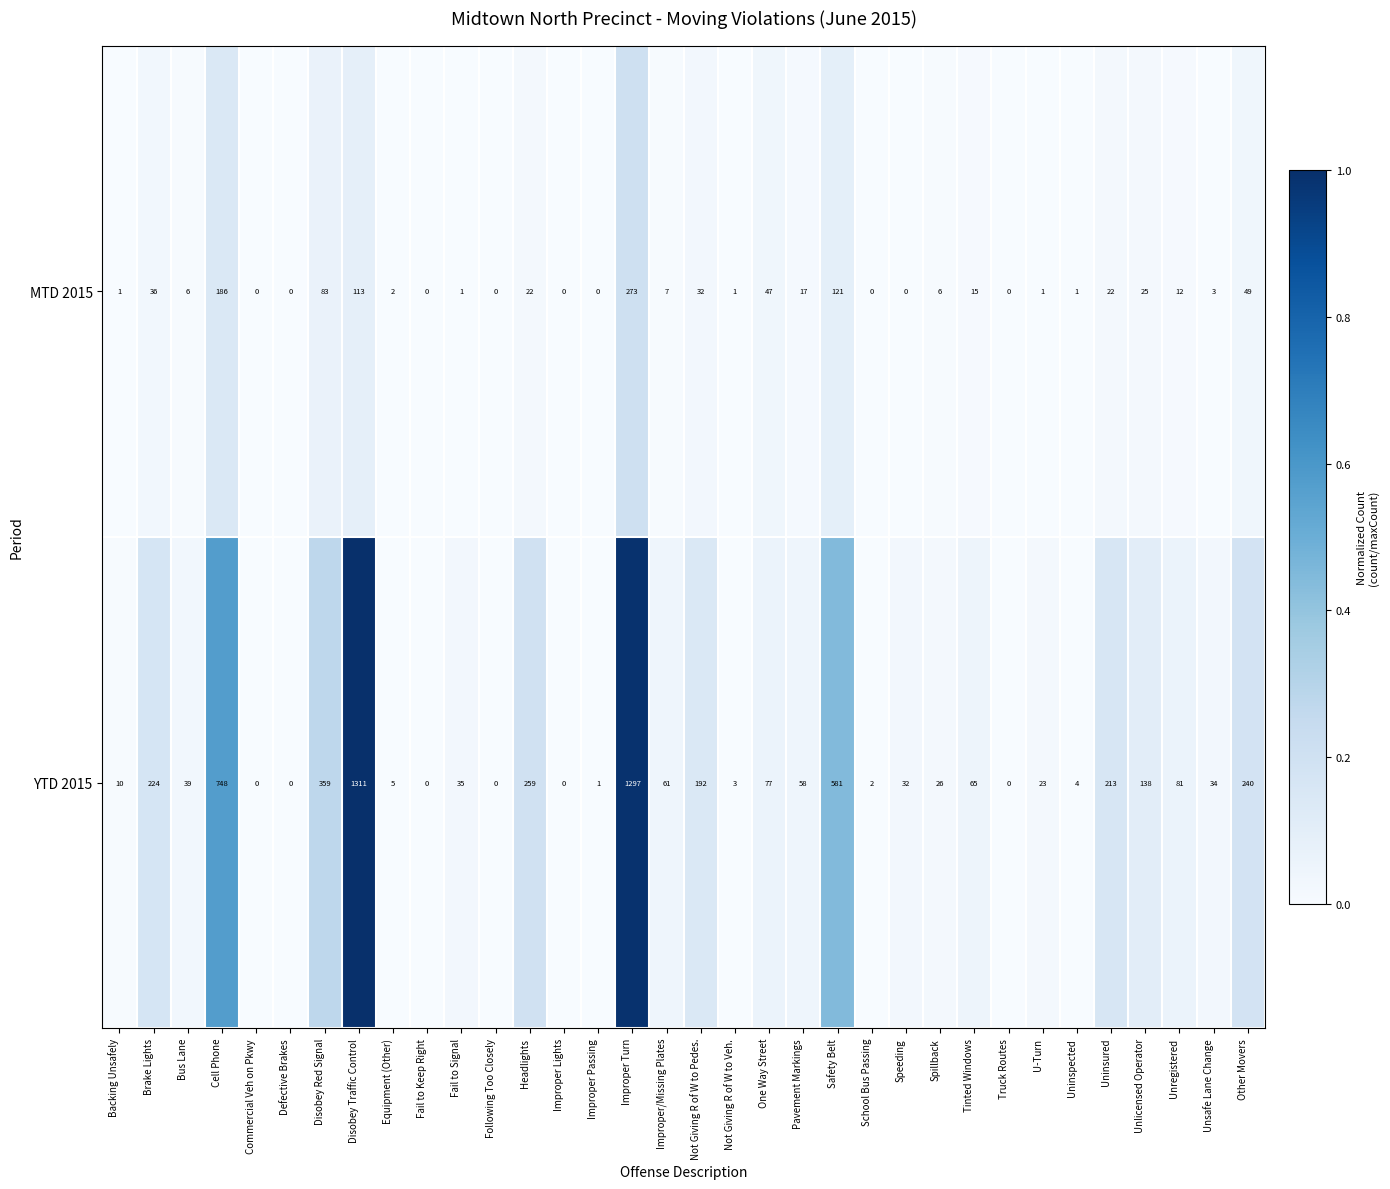

List the series in order of their overall mean, highest first.

YTD 2015, MTD 2015